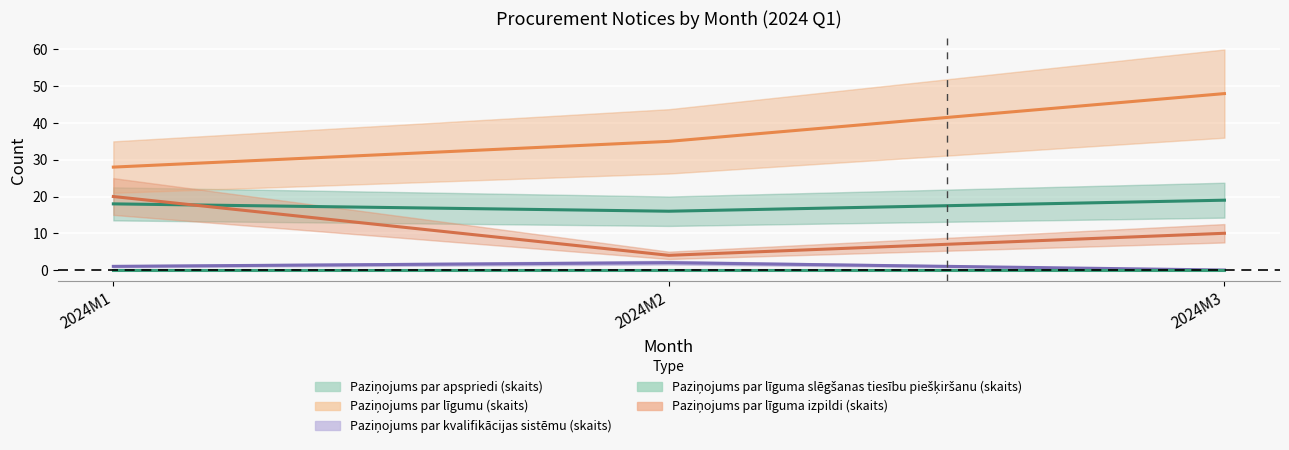

Does the chart display data point markers on the line(s)?

No